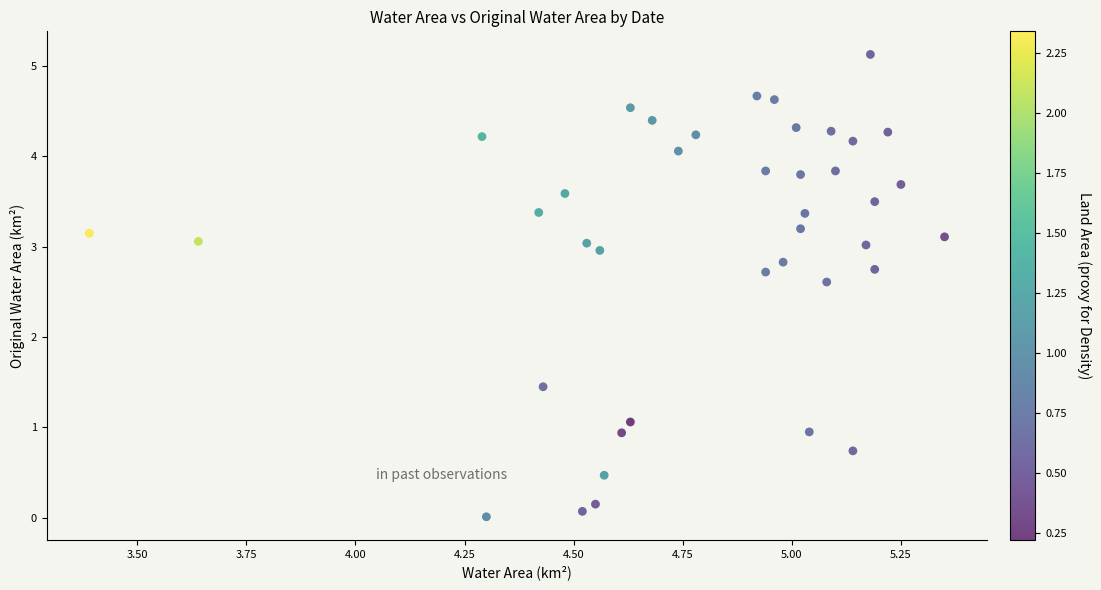

What is the range of X values (max minus min)?

2.0